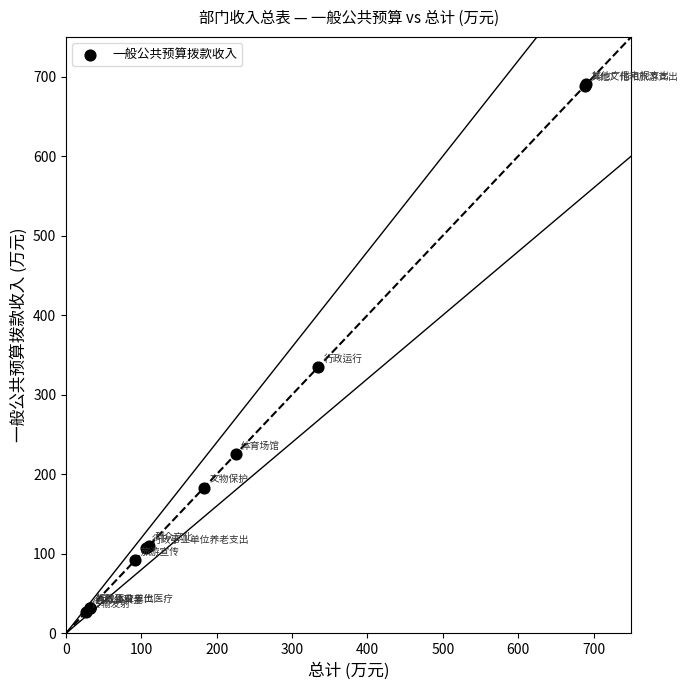

What Y value in the scatter plot is closest to 358?

334.2